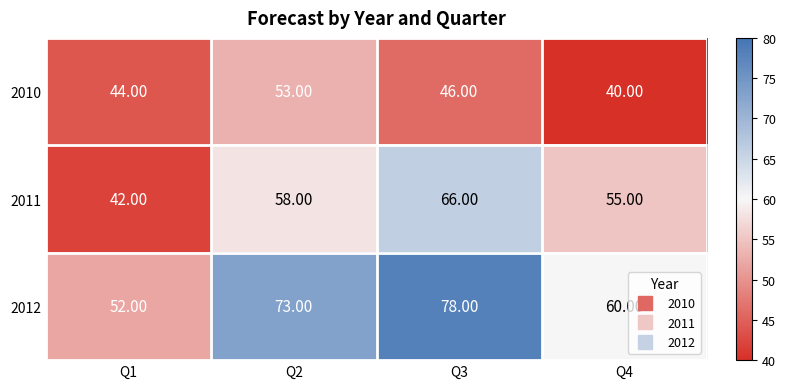

What is the sum of all 2012 values?

263